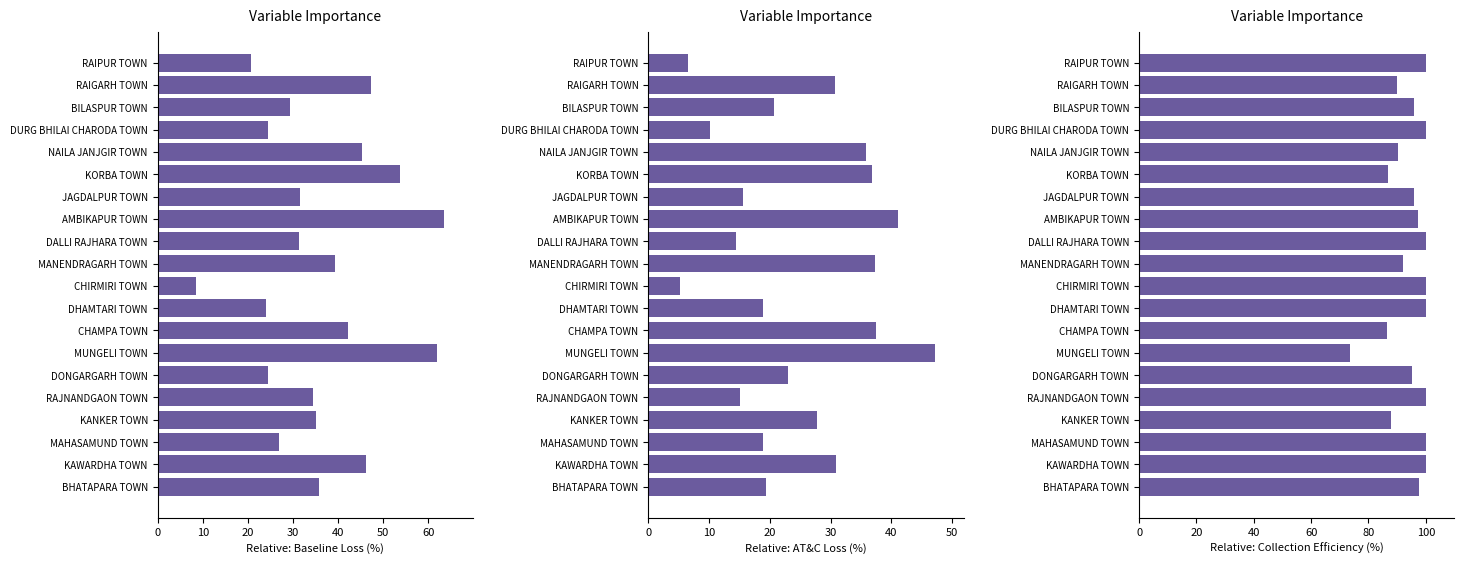

Count the number of categories in the chart.

20